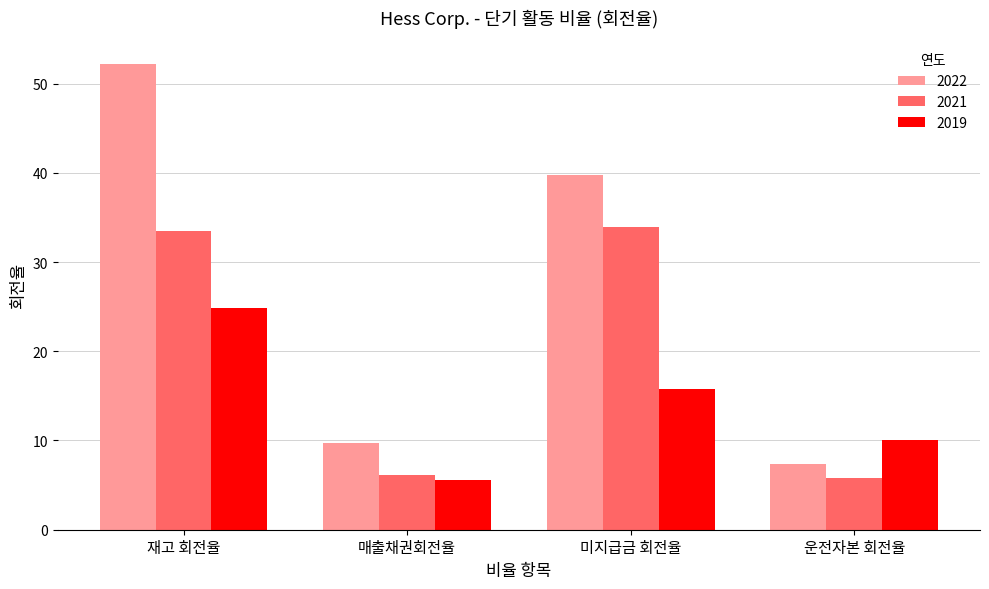

Rank the series at 운전자본 회전율 from highest to lowest value.

2019, 2022, 2021